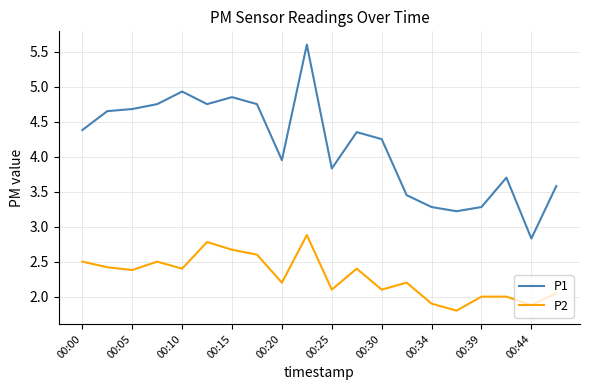

Which series has the largest range (max minus min)?

P1